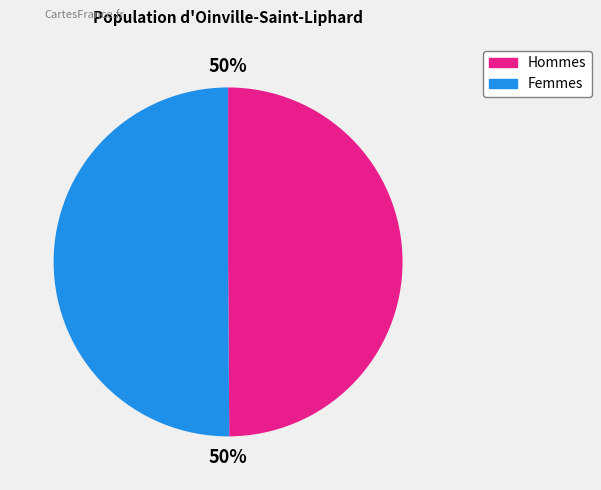

To the nearest percent, what is the combined percentage of Femmes and Hommes?

100%